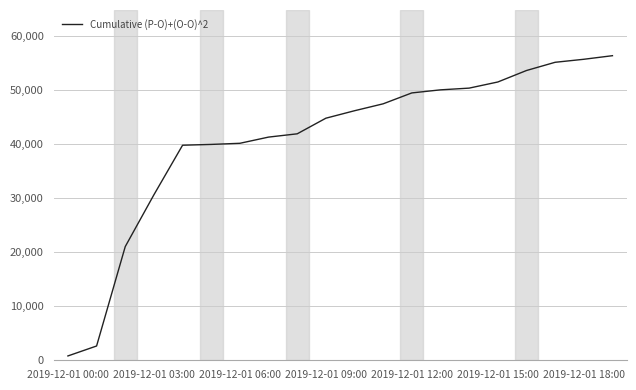

What is the difference between the maximum and minimum values?

55632.9